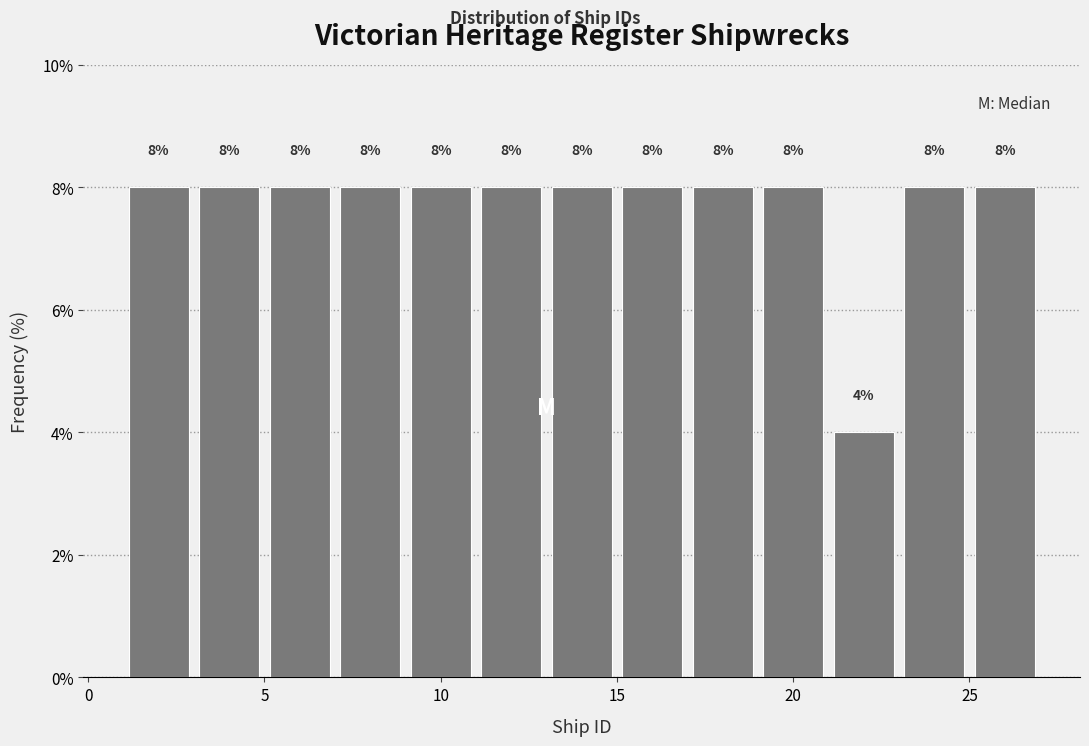

Reading left to right, list every bar in this chart as the range it spans on the x-axis followed by its height.

1 to 3: 8
3 to 5: 8
5 to 7: 8
7 to 9: 8
9 to 11: 8
11 to 13: 8
13 to 15: 8
15 to 17: 8
17 to 19: 8
19 to 21: 8
21 to 23: 4
23 to 25: 8
25 to 27: 8